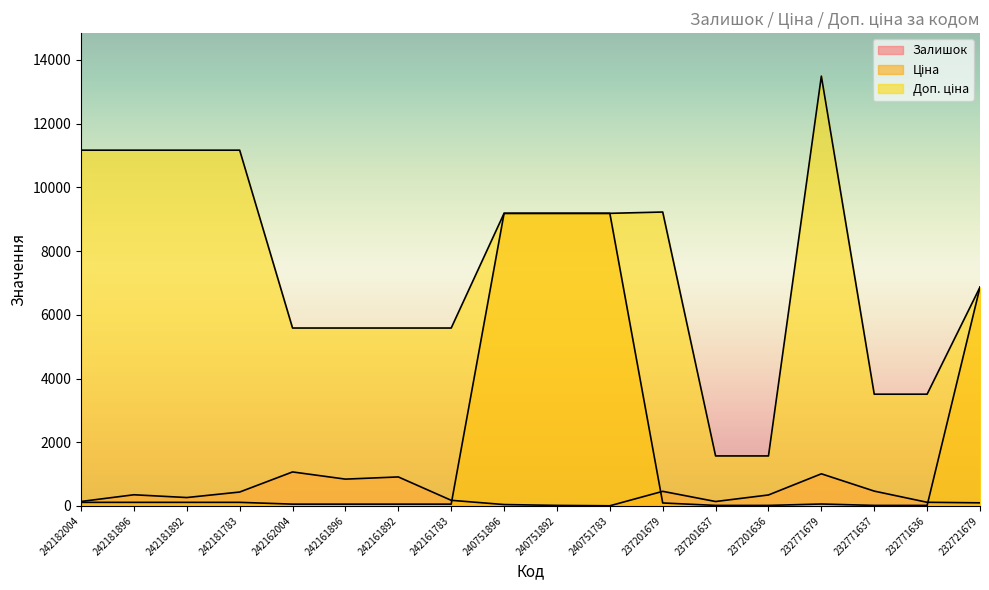

Reading right to left, extract all data points from this chart.

Залишок: 97.0	114.0	465.0	1008.0	344.0	138.0	458.0	4.0	16.0	43.0	176.0	910.0	841.0	1067.0	436.0	263.0	350.0	139.0
Ціна: 6869.4	15.6	15.6	60.0	15.7	15.7	92.3	9185.9	9185.9	9185.9	55.9	55.9	55.9	55.9	111.7	111.7	111.7	111.7
Доп. ціна: 6869.4	3508.0	3508.0	13493.2	1569.0	1569.0	9227.0	9185.9	9185.9	9185.9	5585.0	5585.0	5585.0	5585.0	11169.0	11169.0	11169.0	11169.0